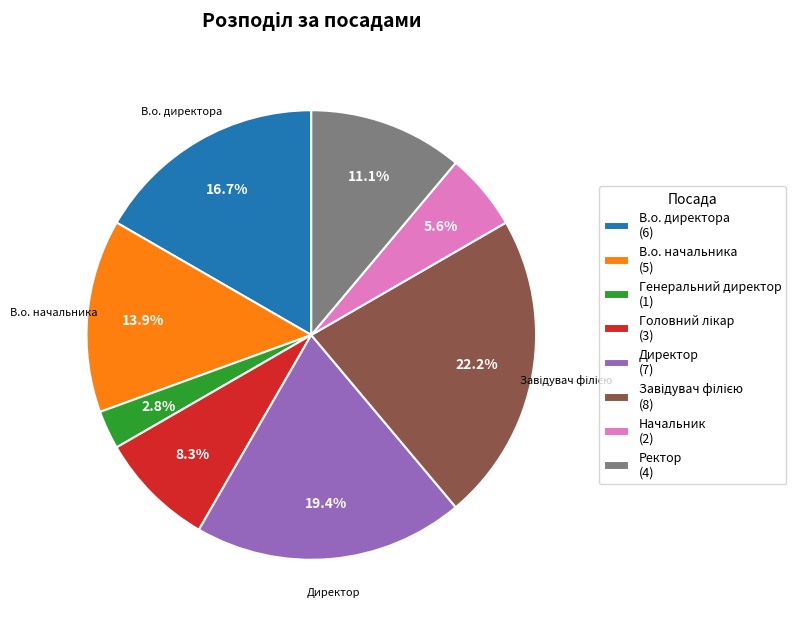

Is there a majority slice in this chart?

No